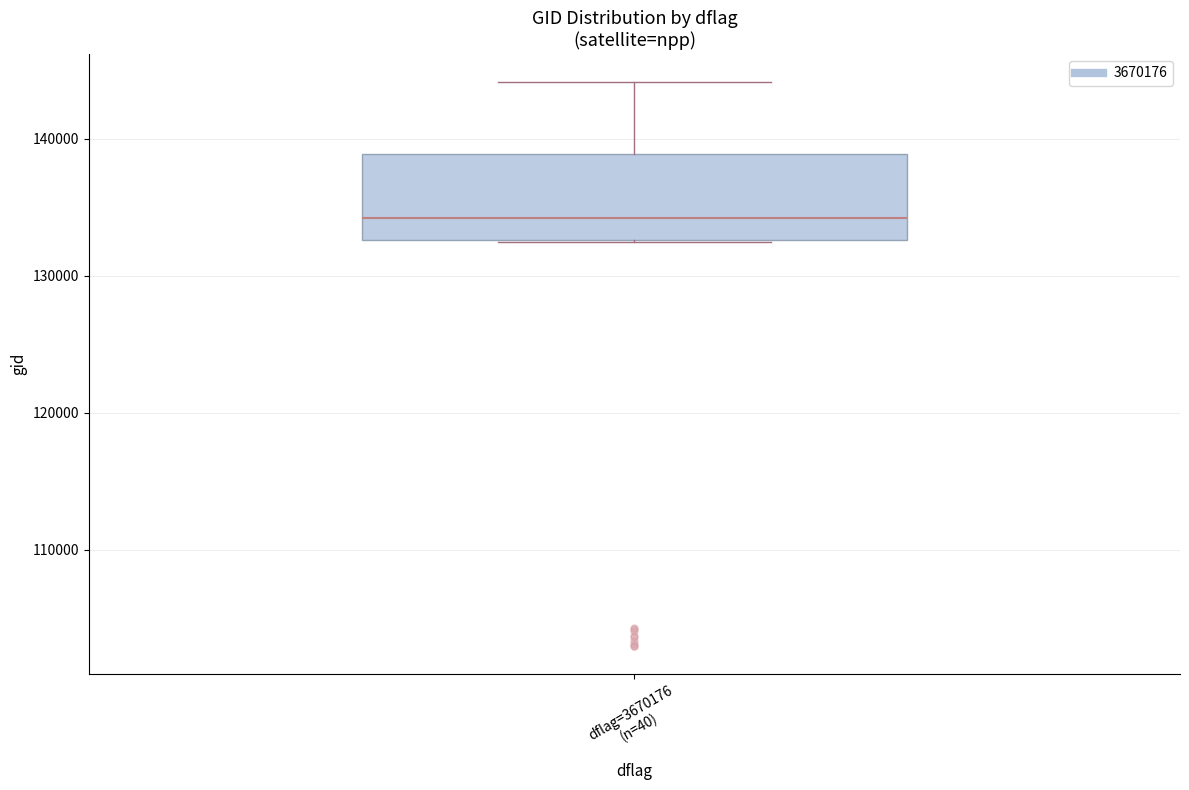

Transcribe this box plot: give where the median line is, the range the box spans, and where the two whiskers end, as read against the y-axis. The values are not printed on the chart, so give them approximately, as read against the axis.

median 134000, box 133000 to 139000, whiskers 132000 to 144000